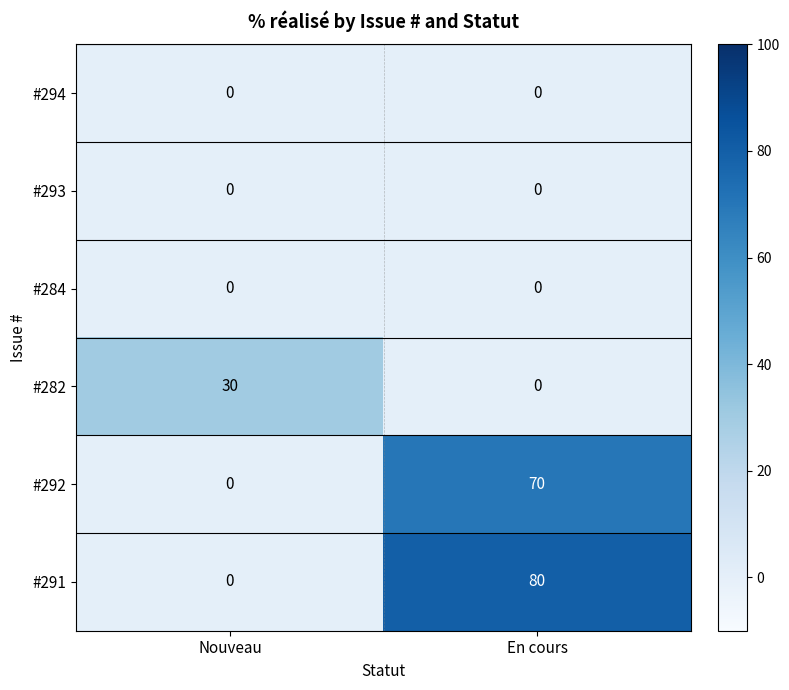

The #292 series shows 0 at Nouveau. True or false?

True